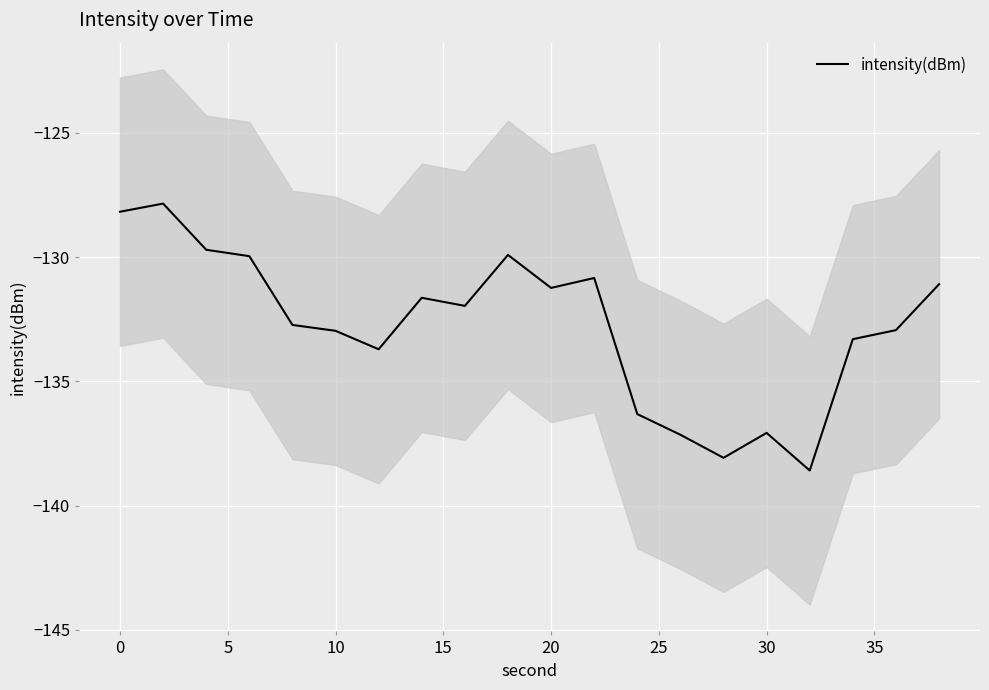

The value of intensity(dBm) at 20 is -177.9. True or false?

False